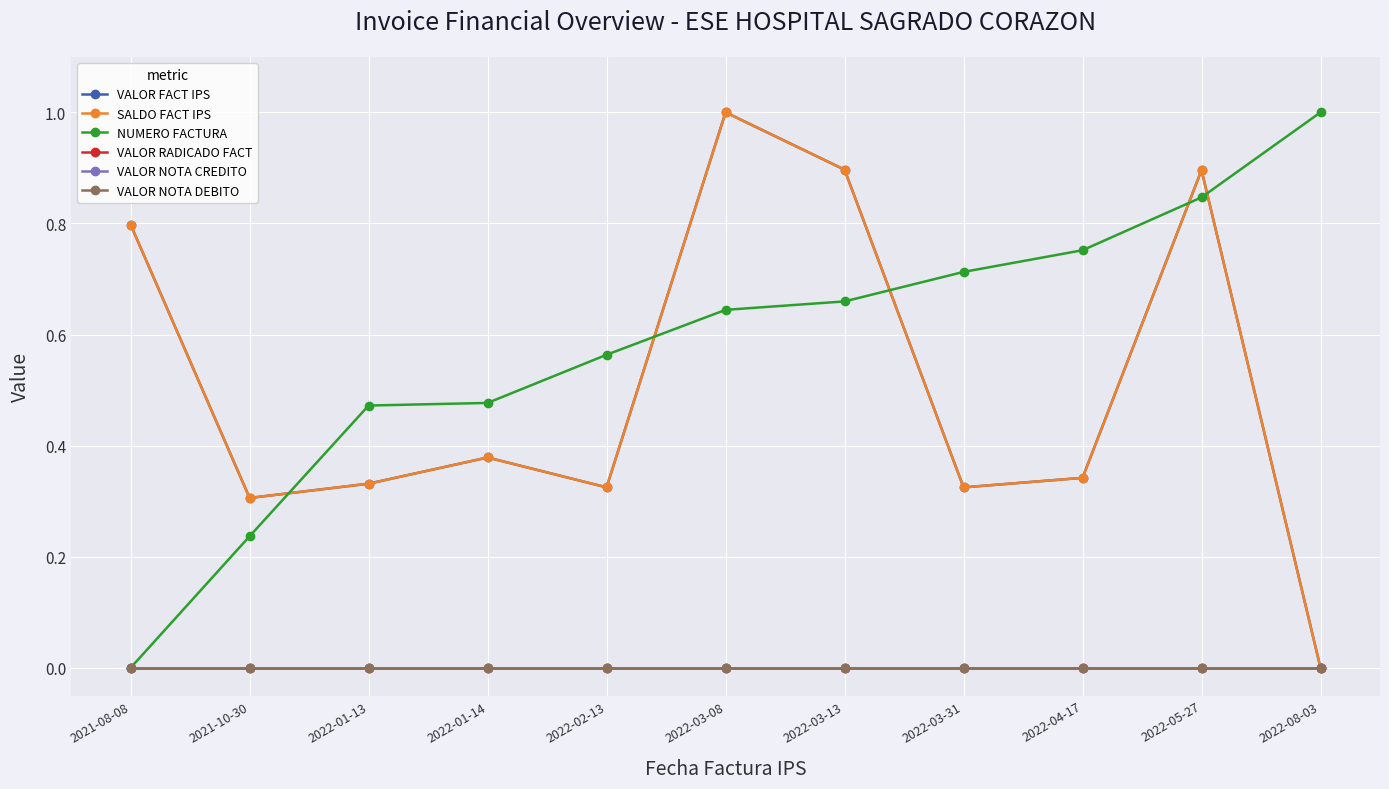

Reading left to right, what are all the values shown in this chart?

VALOR FACT IPS: 0.8	0.3	0.3	0.4	0.3	1.0	0.9	0.3	0.3	0.9	0.0
SALDO FACT IPS: 0.8	0.3	0.3	0.4	0.3	1.0	0.9	0.3	0.3	0.9	0.0
NUMERO FACTURA: 0.0	0.2	0.5	0.5	0.6	0.6	0.7	0.7	0.8	0.8	1.0
VALOR RADICADO FACT: 0.0	0.0	0.0	0.0	0.0	0.0	0.0	0.0	0.0	0.0	0.0
VALOR NOTA CREDITO: 0.0	0.0	0.0	0.0	0.0	0.0	0.0	0.0	0.0	0.0	0.0
VALOR NOTA DEBITO: 0.0	0.0	0.0	0.0	0.0	0.0	0.0	0.0	0.0	0.0	0.0